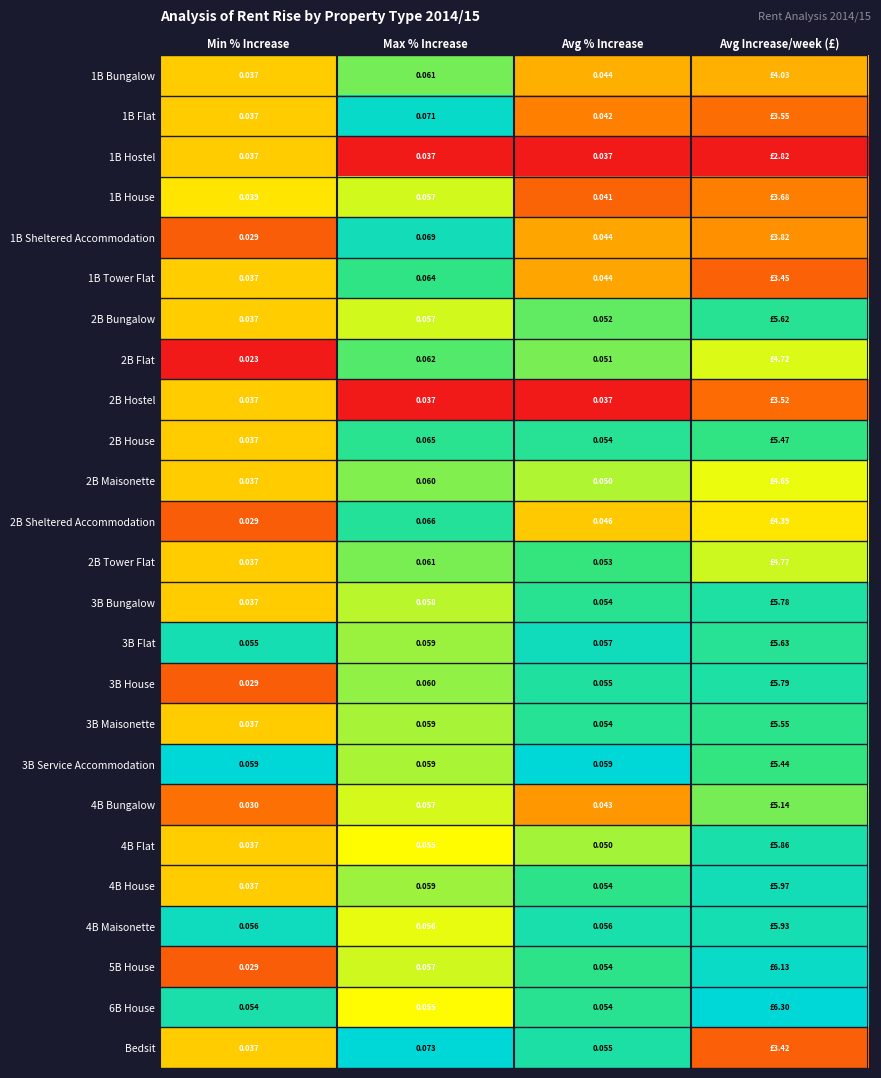

Is the value of 2B Bungalow at Max % Increase greater than the value of 2B Flat at Max % Increase?

No